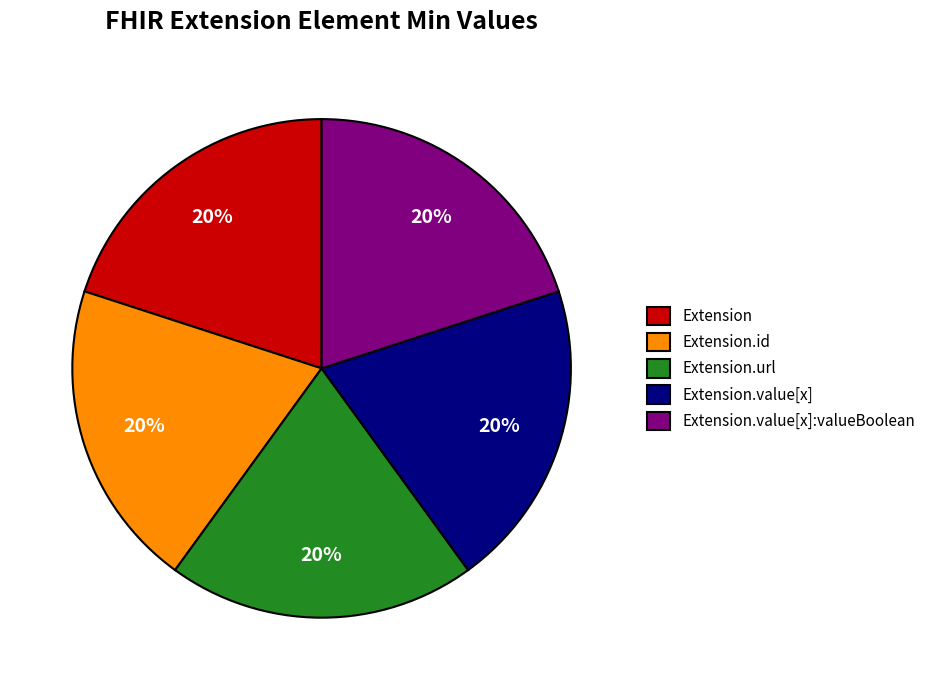

Does Extension.url represent more than half of the total?

No